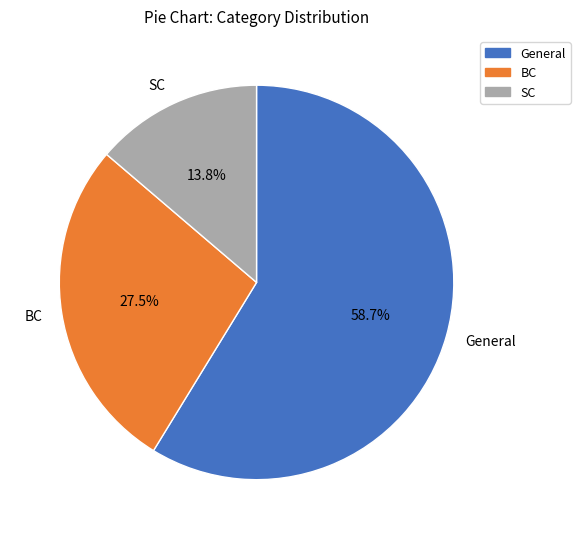

What percentage is the SC slice, to the nearest percent?

14%